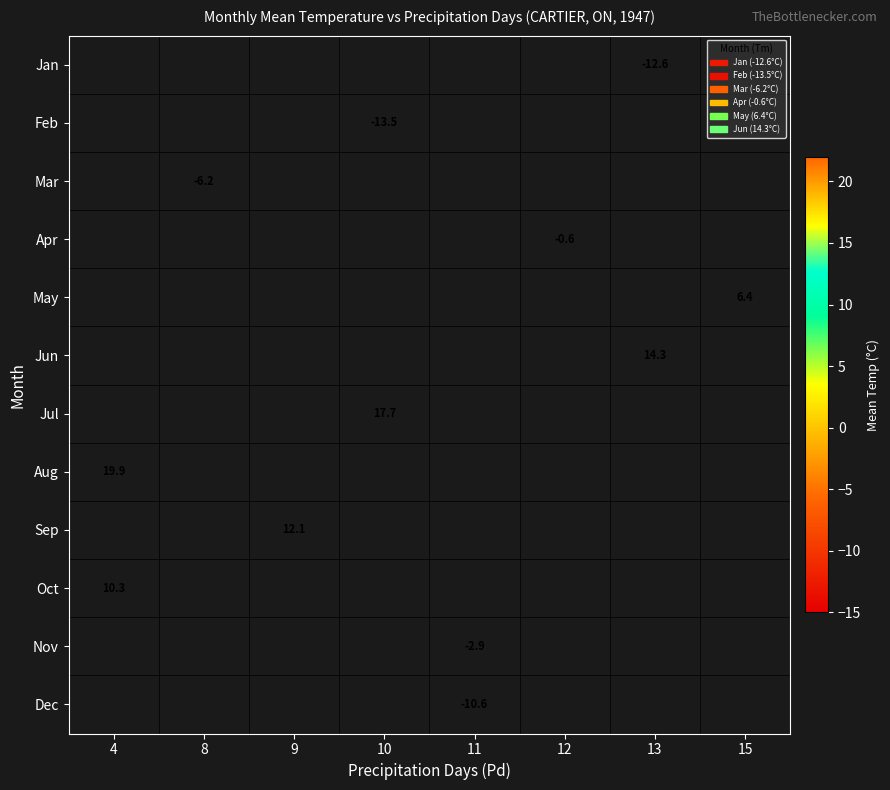

Which label corresponds to the smallest value in the chart?

10